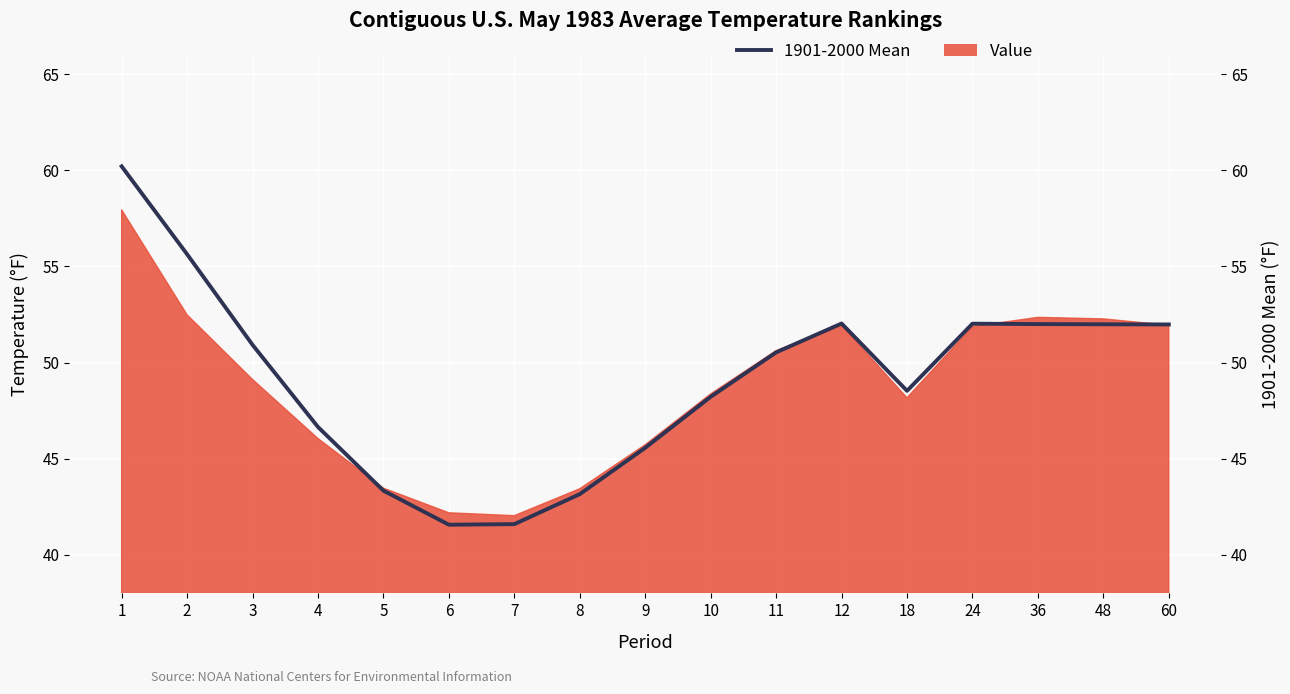

Does the chart display data point markers on the line(s)?

No